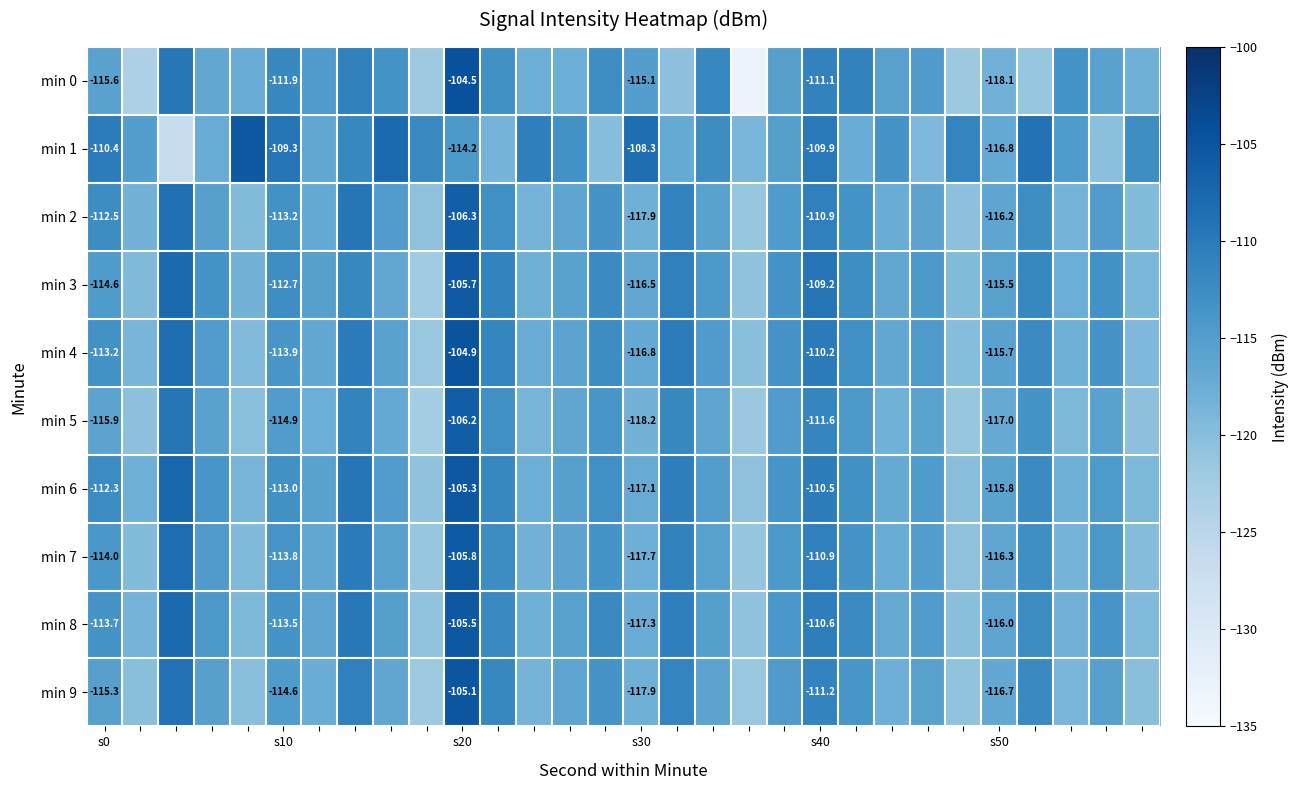

Is the value of min 9 at s0 greater than the value of min 2 at s50?

Yes